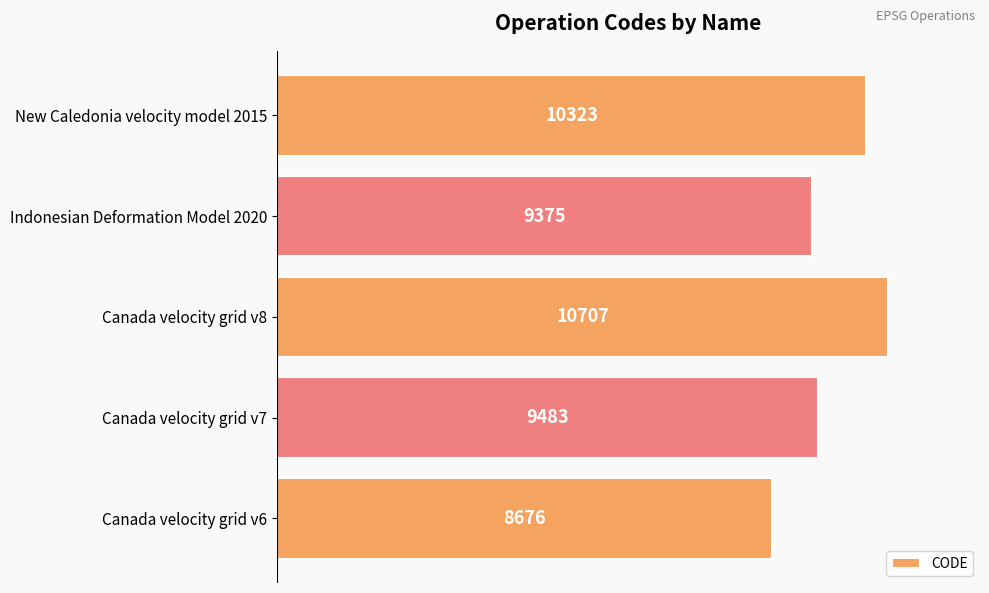

True or false: the data shows 9375 at Indonesian Deformation Model 2020.

True